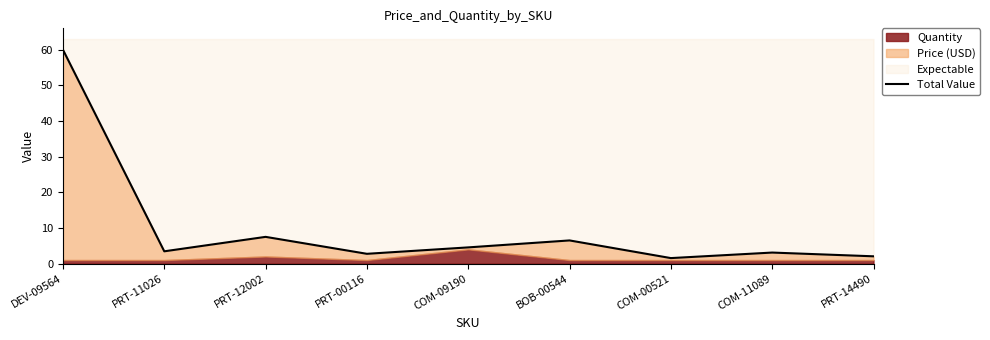

Which has a higher value, COM-09190 or DEV-09564?

DEV-09564